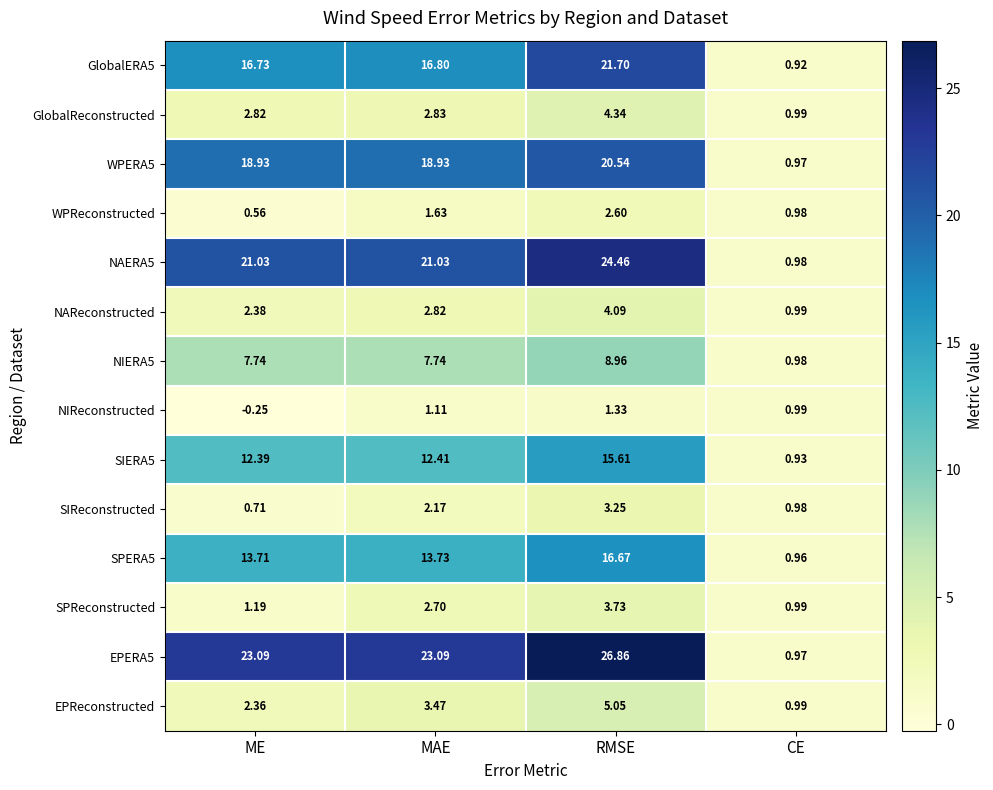

Which series has the largest range (max minus min)?

EPERA5